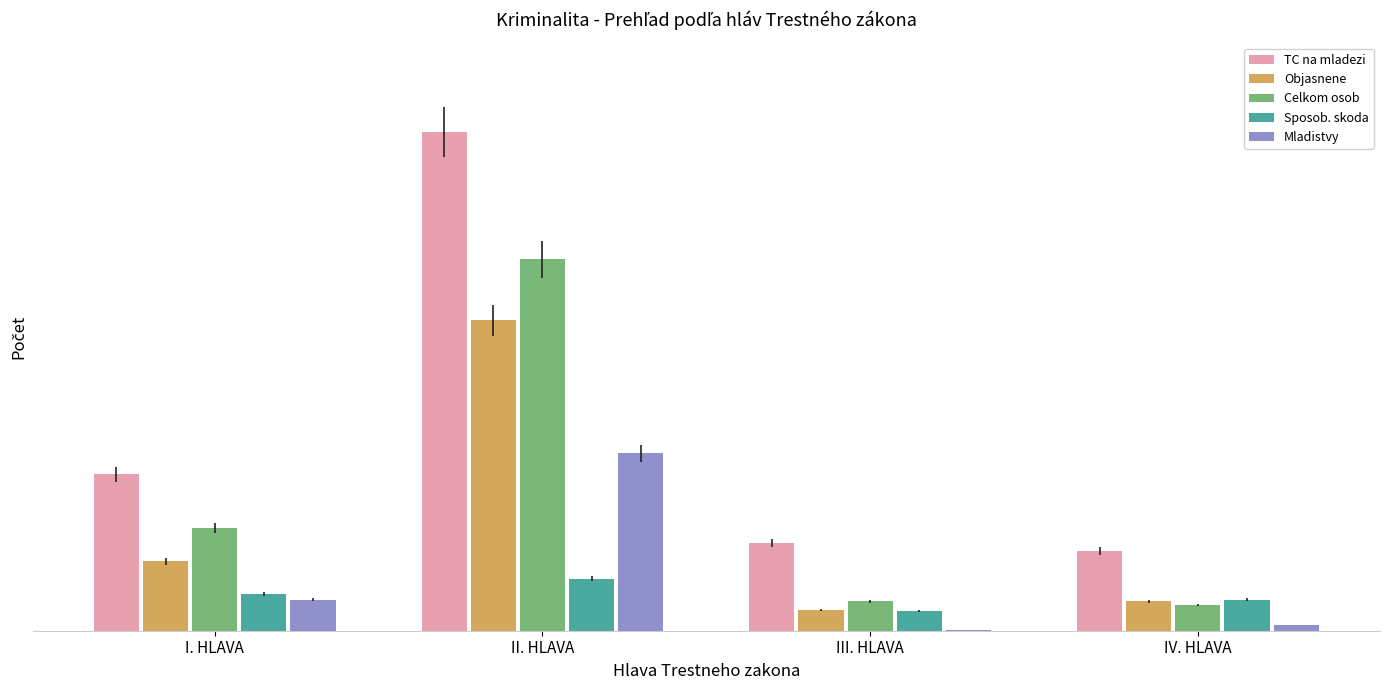

Rank the categories by Objasnene value from lowest to highest.

III. HLAVA, IV. HLAVA, I. HLAVA, II. HLAVA